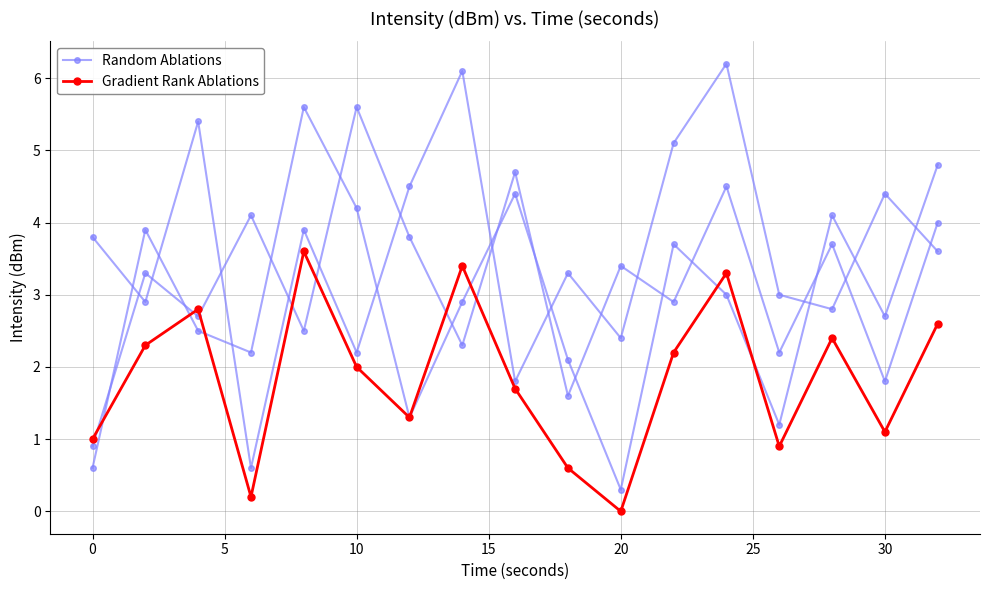

Reading left to right, transcribe all the data shown in this chart.

Gradient Rank Ablations: 1.0	2.3	2.8	0.2	3.6	2.0	1.3	3.4	1.7	0.6	-0.0	2.2	3.3	0.9	2.4	1.1	2.6
Random Ablations run 1: 0.6	3.9	2.5	2.2	5.6	4.2	1.3	2.9	4.4	2.1	0.3	3.7	3.0	1.2	4.1	2.7	4.8
Random Ablations run 2: 3.8	2.9	5.4	0.6	3.9	2.2	4.5	6.1	1.8	3.3	2.4	5.1	6.2	3.0	2.8	4.4	3.6
Random Ablations run 3: 0.9	3.3	2.7	4.1	2.5	5.6	3.8	2.3	4.7	1.6	3.4	2.9	4.5	2.2	3.7	1.8	4.0